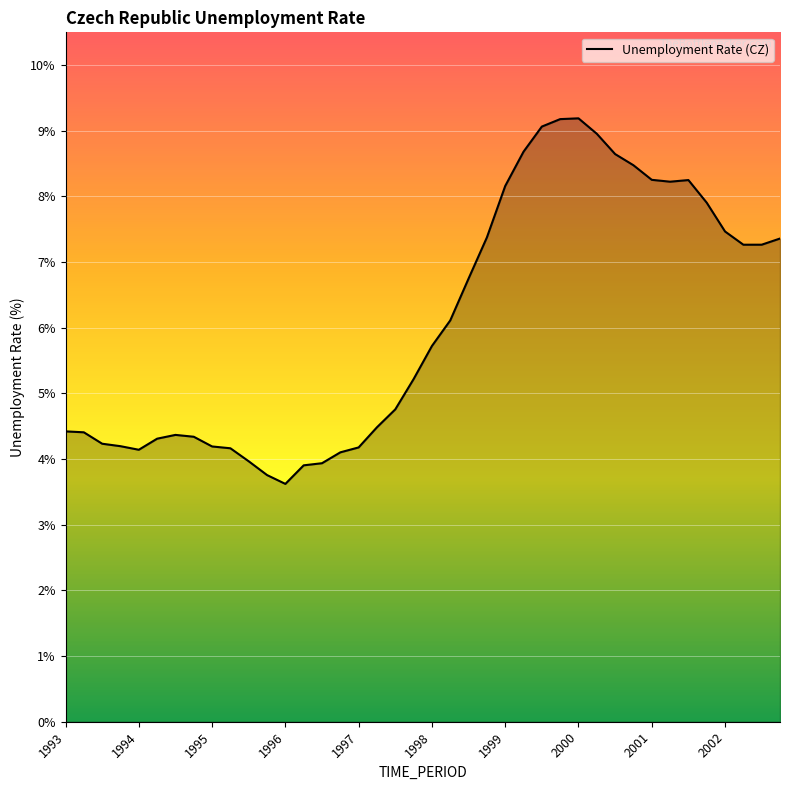

What is the maximum value shown in the chart?

9.2